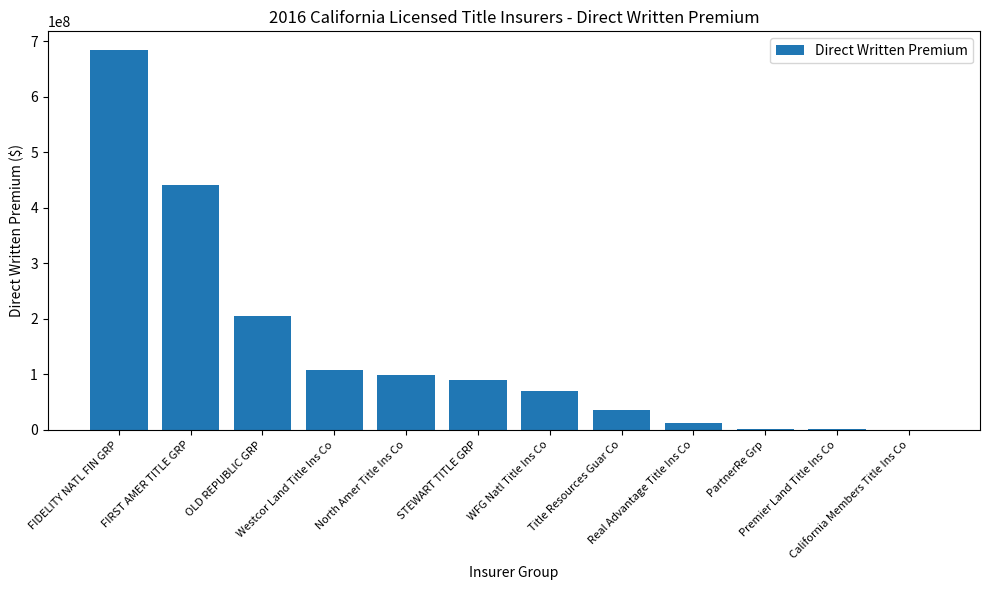

What is the sum of all values?

1749706376